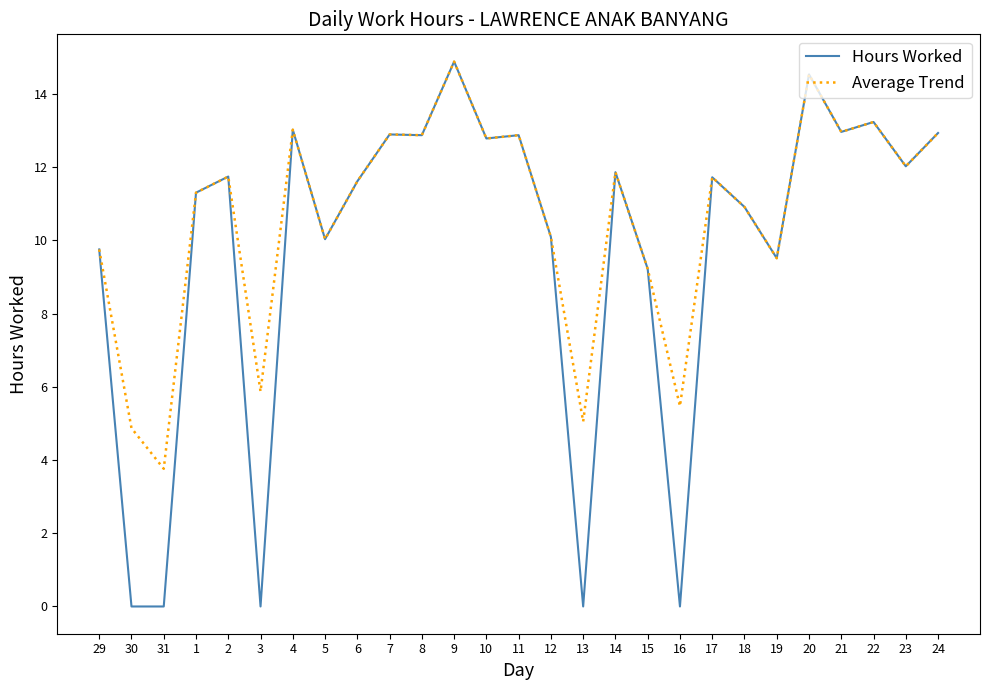

What is the difference between the highest and lowest values at 30?

4.9